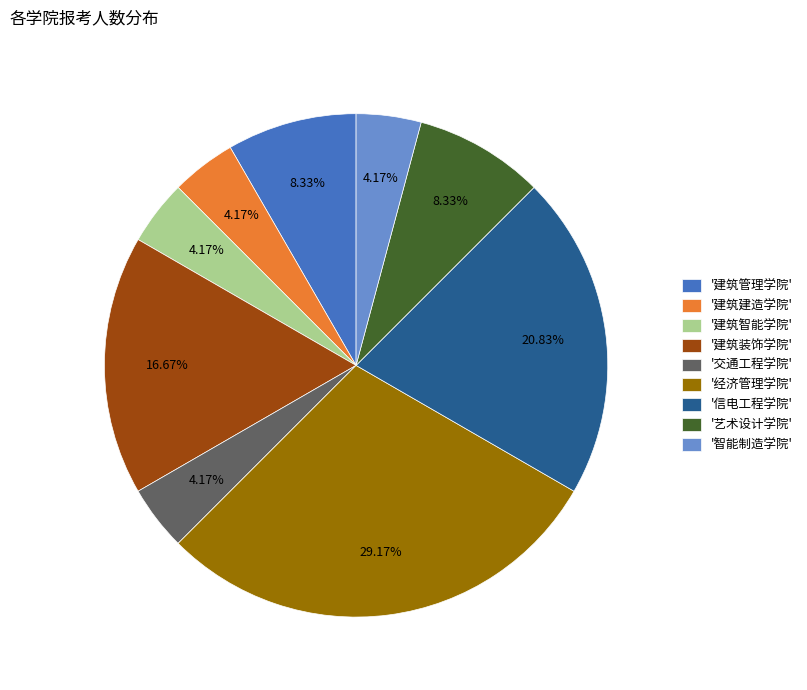

Which has a higher value, '经济管理学院' or '建筑建造学院'?

'经济管理学院'